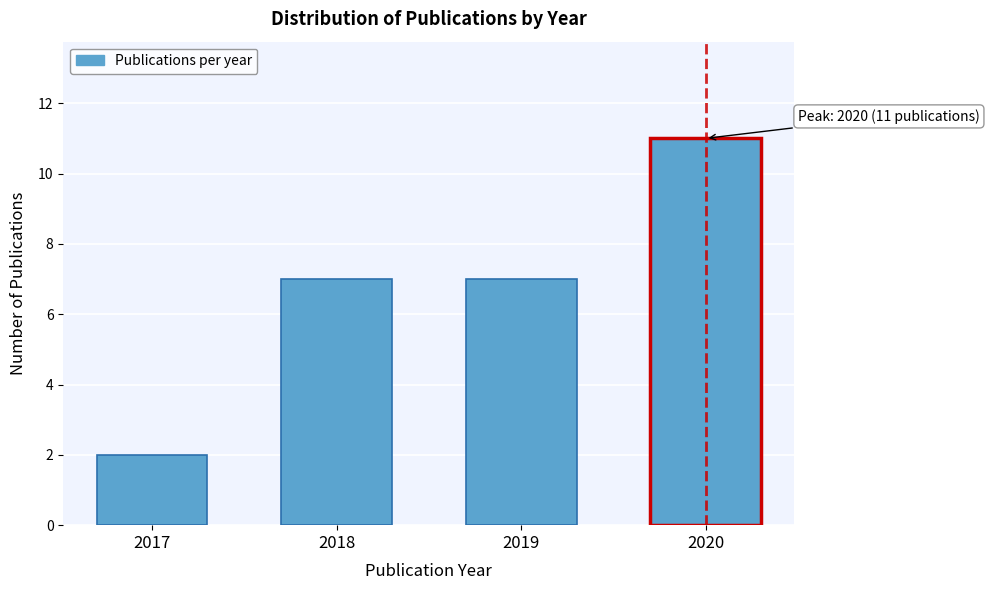

Reading left to right, list all the values displayed in this chart.

2017=2	2018=7	2019=7	2020=11